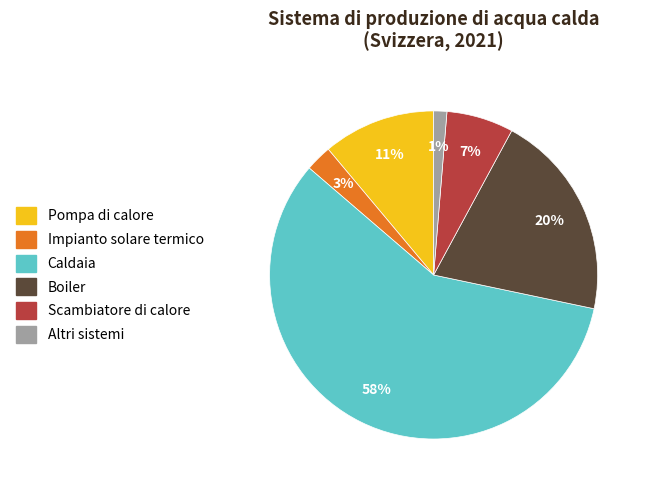

Rank the categories by value from highest to lowest.

Caldaia, Boiler, Pompa di calore, Scambiatore di calore, Impianto solare termico, Altri sistemi